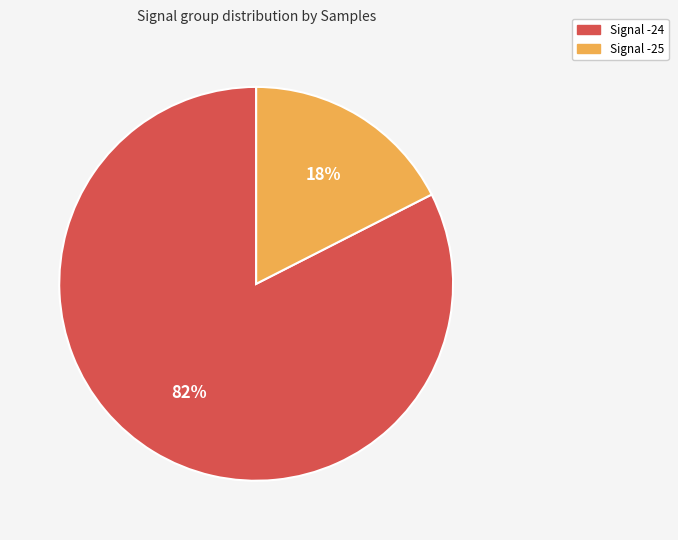

To the nearest percent, what is the average slice percentage?

50%